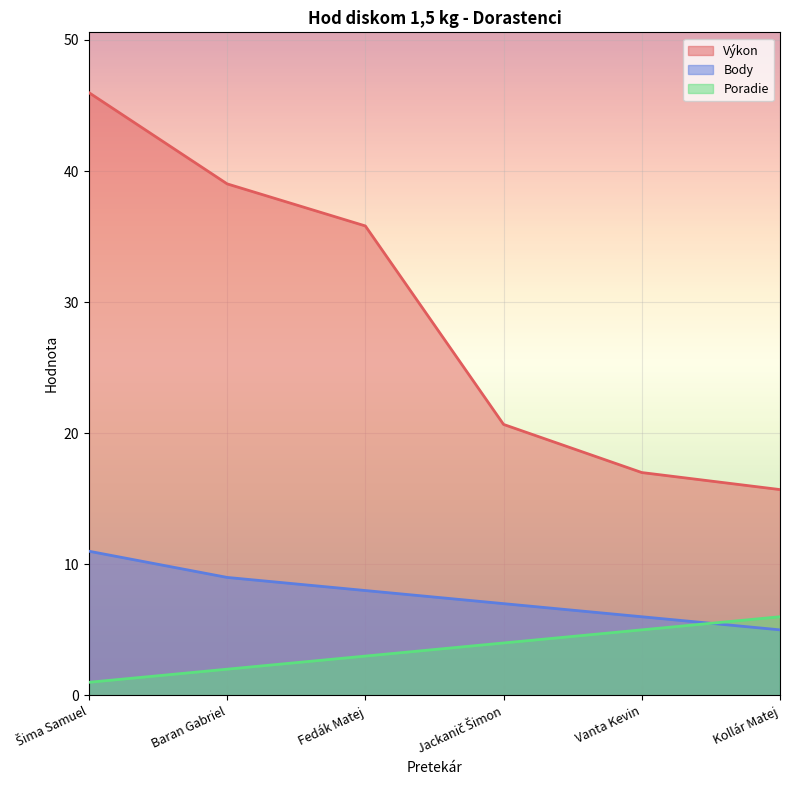

Which label corresponds to the smallest value in the chart?

Šima Samuel